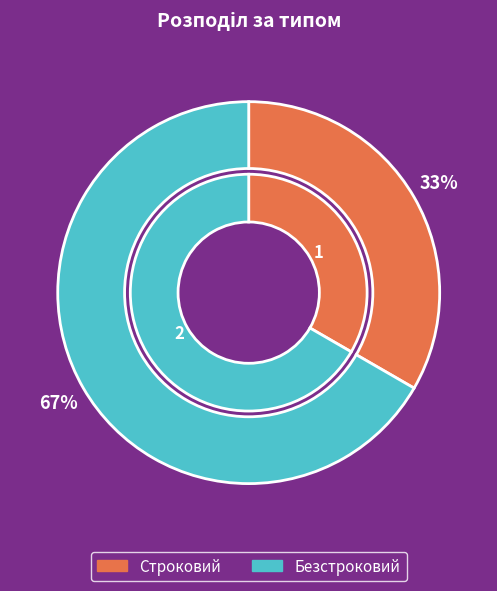

Is it true that Строковий is 47% of the pie?

False